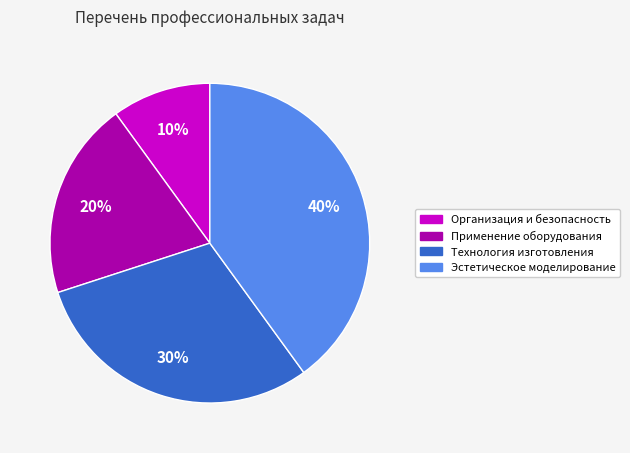

How many segments does this pie chart have?

4